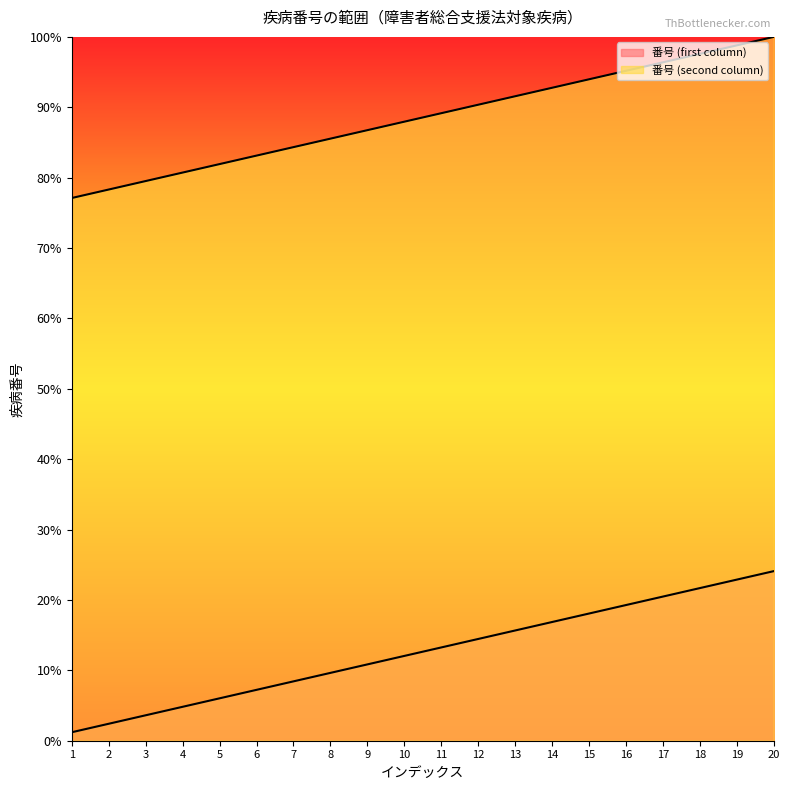

What is the sum of all 番号 (first column) values?

1771.1